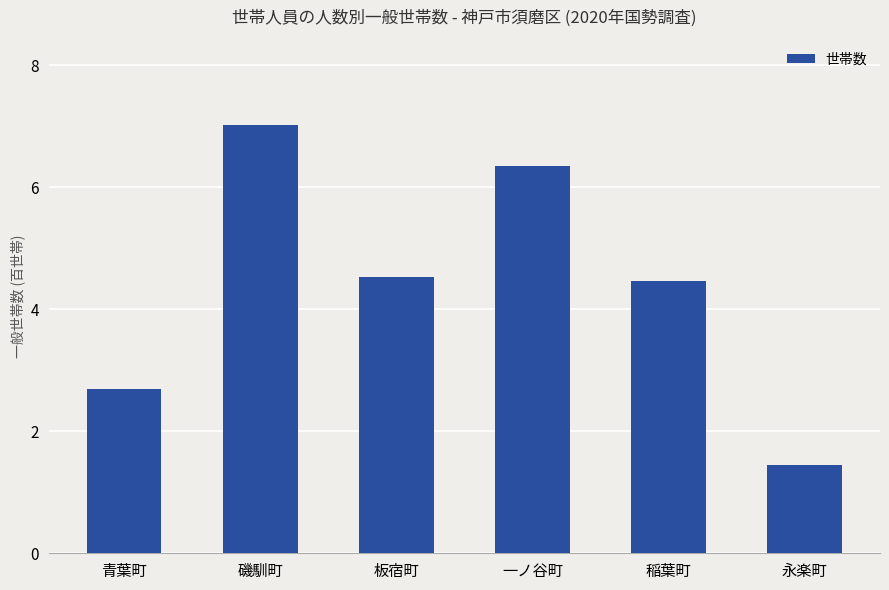

Reading right to left, what are all the values shown in this chart?

1.4	4.5	6.3	4.5	7.0	2.7